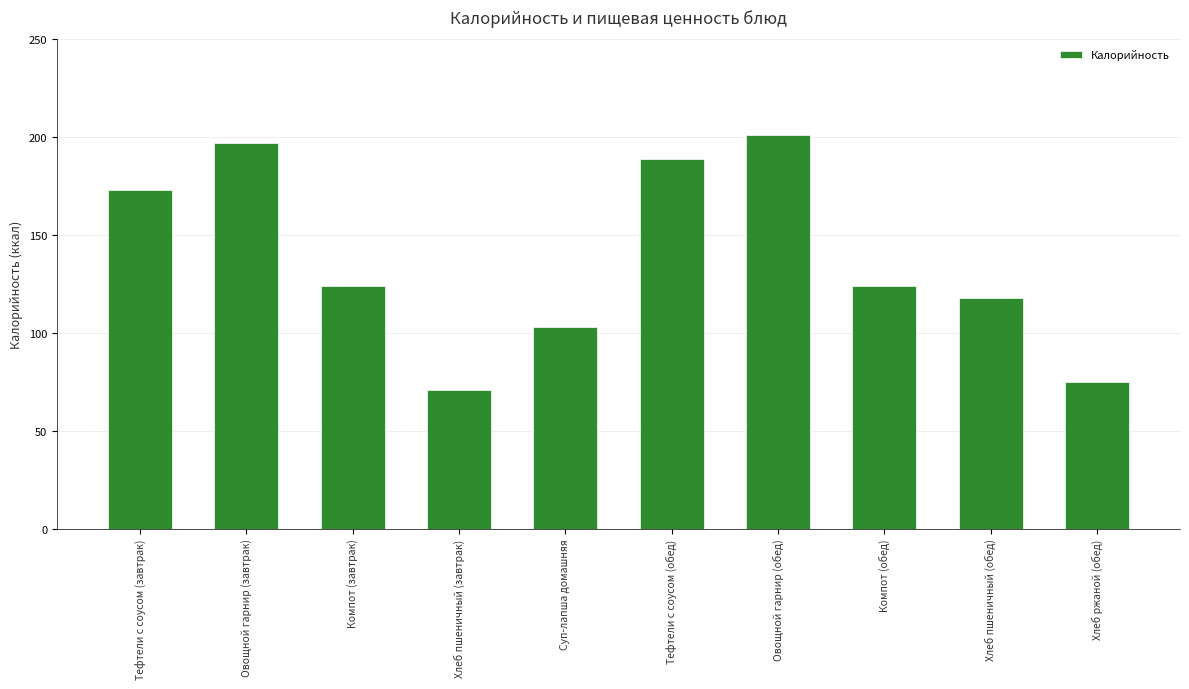

At which category does the chart reach its peak across all series?

Овощной гарнир (обед)